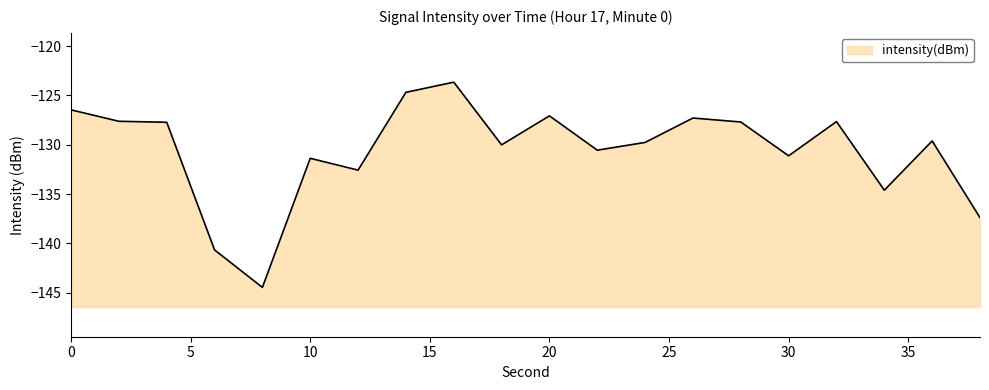

How many data points are less than -129?

11